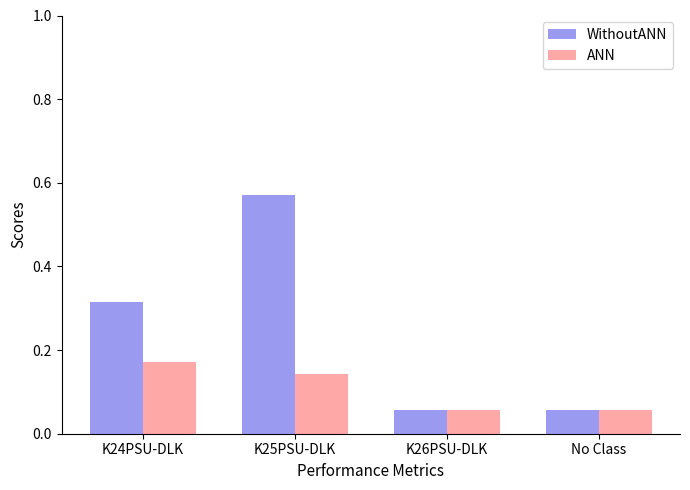

What is the sum of all WithoutANN values?

1.0